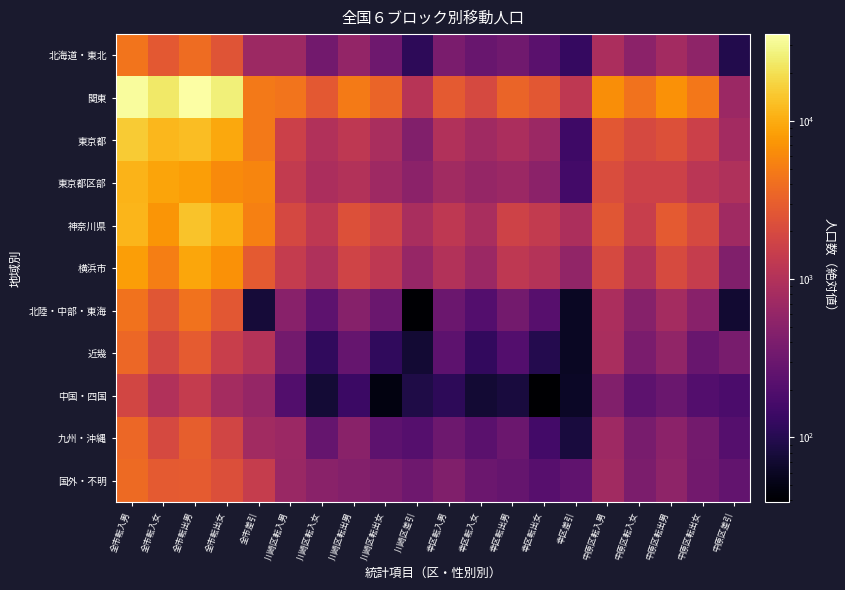

Which series changed the most between 中原区転出男 and 中原区転出女?

関東